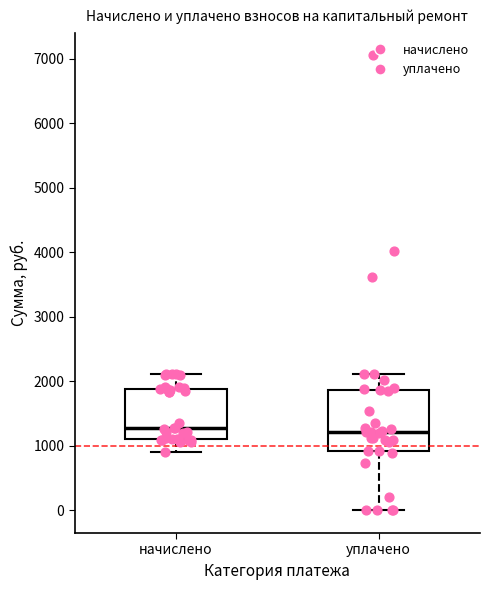

Where is the lower edge of the box for уплачено on the y-axis? The values are not printed on the chart, so give them approximately, as read against the axis.

900